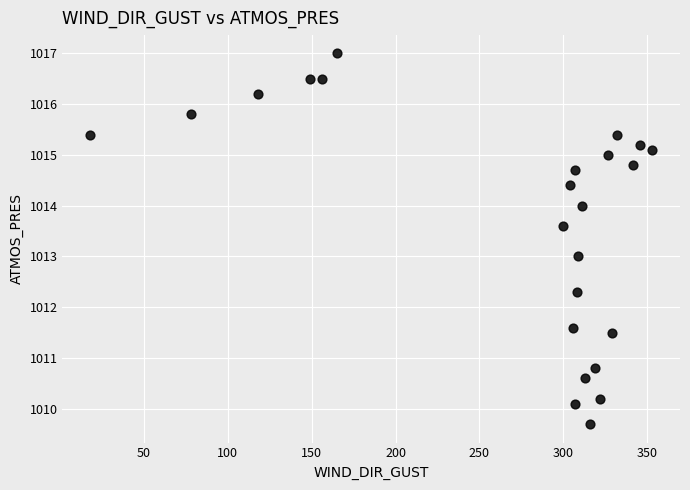

What is the range of X values (max minus min)?

335.0